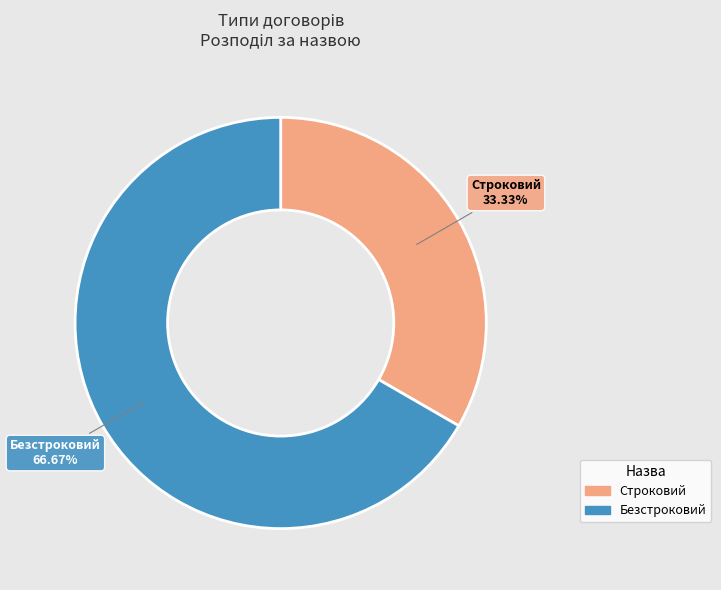

Approximately how many times larger is the value at Безстроковий compared to Строковий?

2.0